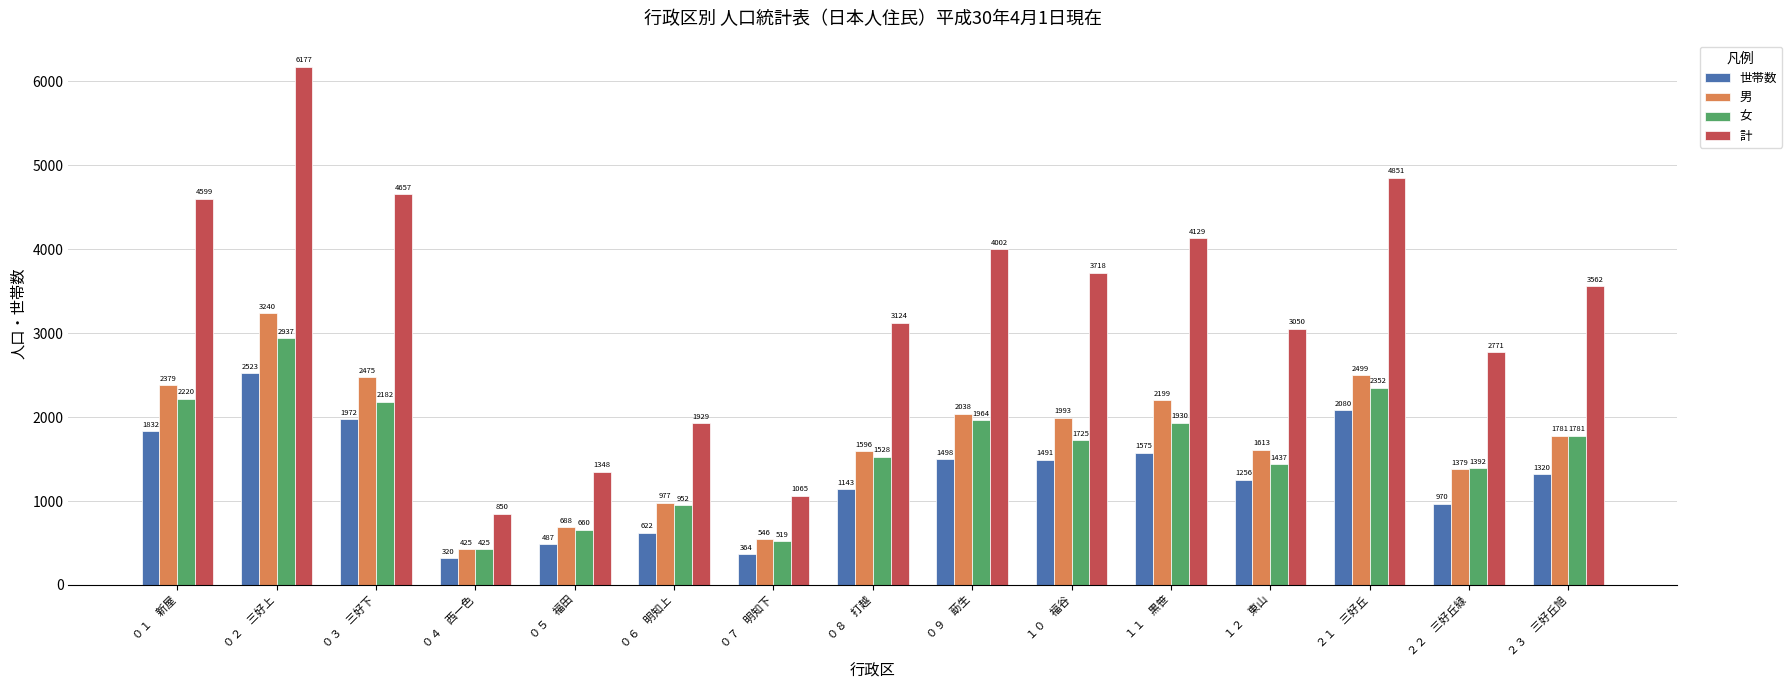

Reading right to left, list all the values displayed in this chart.

世帯数: ２３　三好丘旭=1320	２２　三好丘緑=970	２１　三好丘=2080	１２　東山=1256	１１　黒笹=1575	１０　福谷=1491	０９　莇生=1498	０８　打越=1143	０７　明知下=364	０６　明知上=622	０５　福田=487	０４　西一色=320	０３　三好下=1972	０２　三好上=2523	０１　新屋=1832
男: ２３　三好丘旭=1781	２２　三好丘緑=1379	２１　三好丘=2499	１２　東山=1613	１１　黒笹=2199	１０　福谷=1993	０９　莇生=2038	０８　打越=1596	０７　明知下=546	０６　明知上=977	０５　福田=688	０４　西一色=425	０３　三好下=2475	０２　三好上=3240	０１　新屋=2379
女: ２３　三好丘旭=1781	２２　三好丘緑=1392	２１　三好丘=2352	１２　東山=1437	１１　黒笹=1930	１０　福谷=1725	０９　莇生=1964	０８　打越=1528	０７　明知下=519	０６　明知上=952	０５　福田=660	０４　西一色=425	０３　三好下=2182	０２　三好上=2937	０１　新屋=2220
計: ２３　三好丘旭=3562	２２　三好丘緑=2771	２１　三好丘=4851	１２　東山=3050	１１　黒笹=4129	１０　福谷=3718	０９　莇生=4002	０８　打越=3124	０７　明知下=1065	０６　明知上=1929	０５　福田=1348	０４　西一色=850	０３　三好下=4657	０２　三好上=6177	０１　新屋=4599